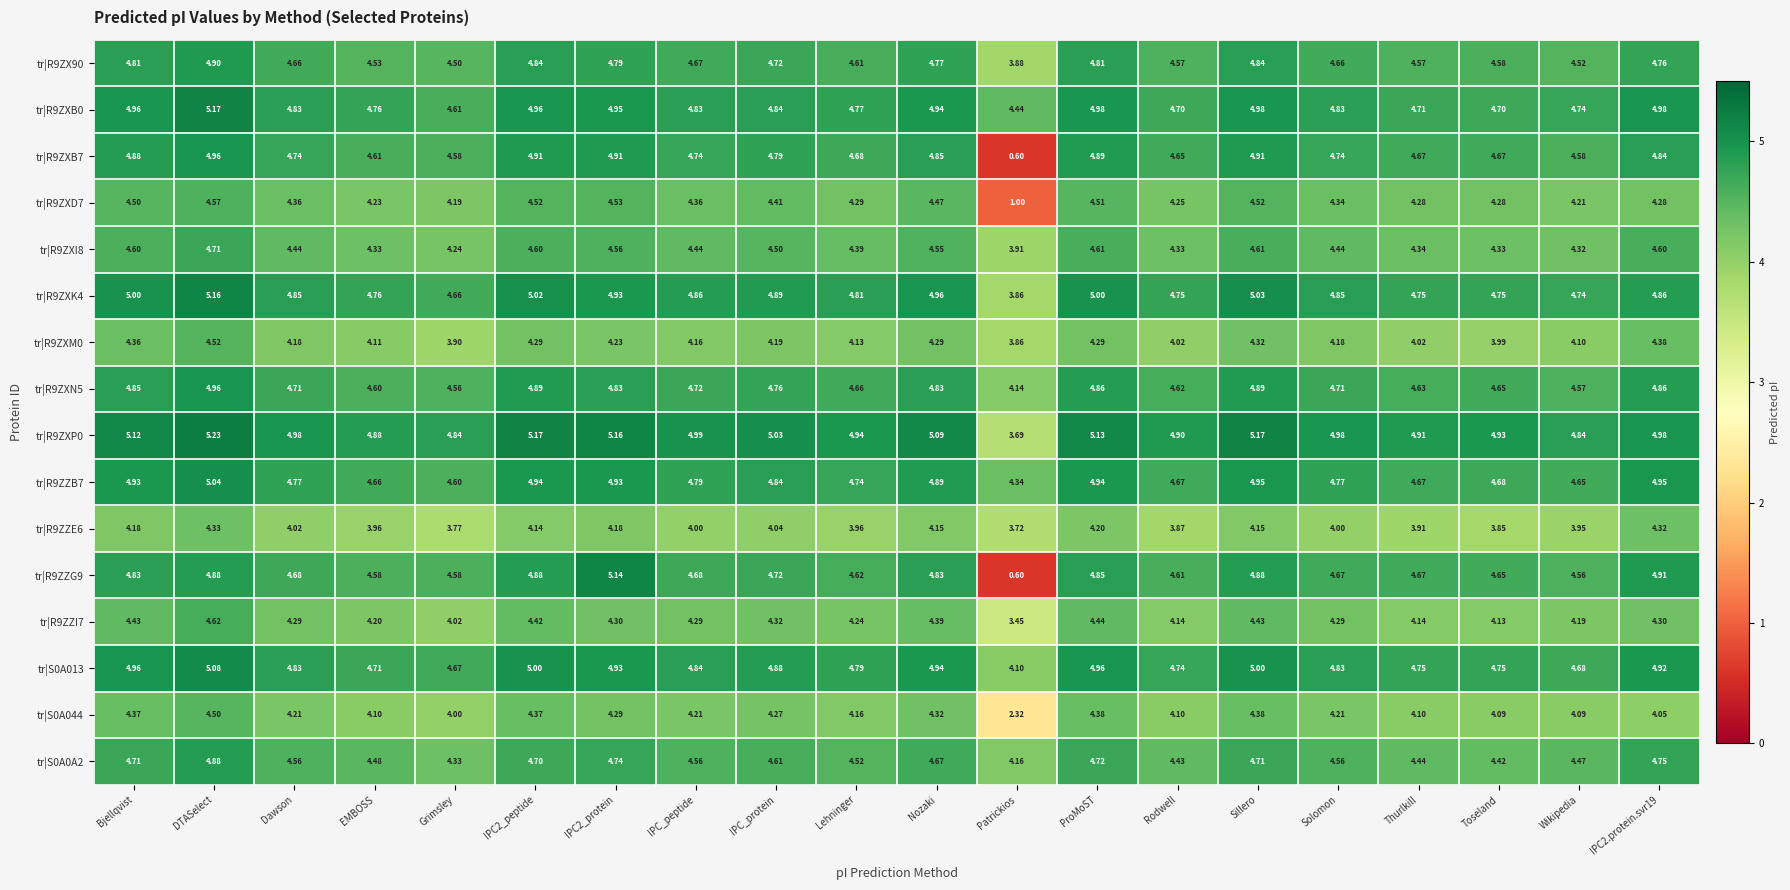

Where does the tr|R9ZX90 series first go above 4?

Bjellqvist